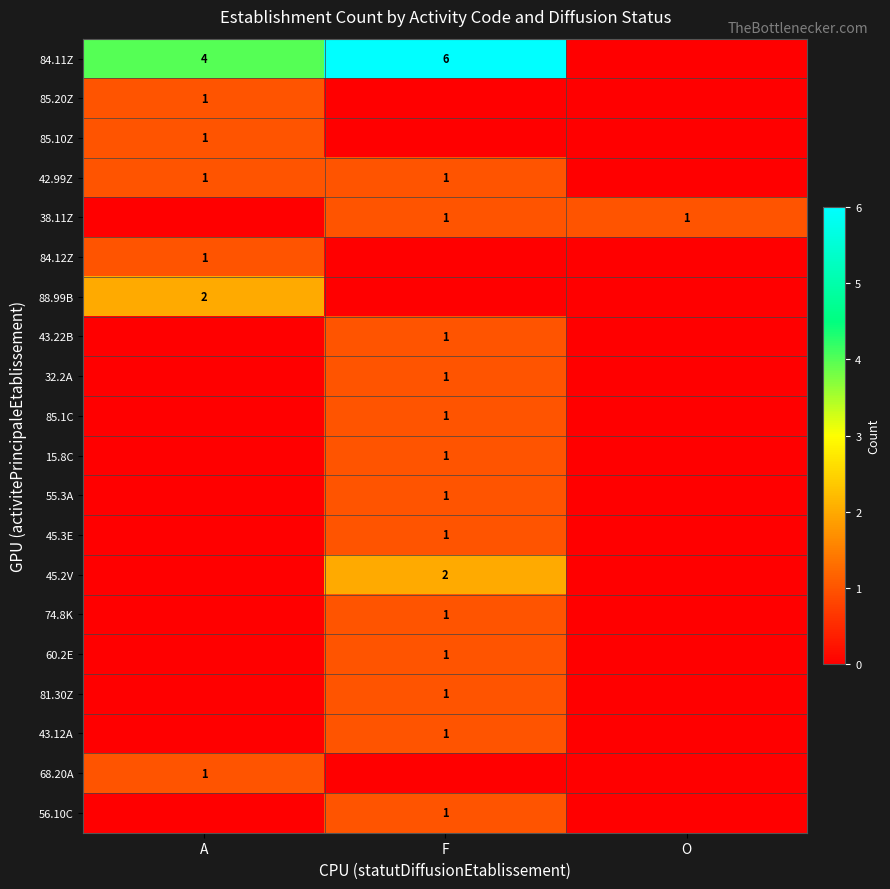

The value of 43.12A at F is 1. True or false?

True